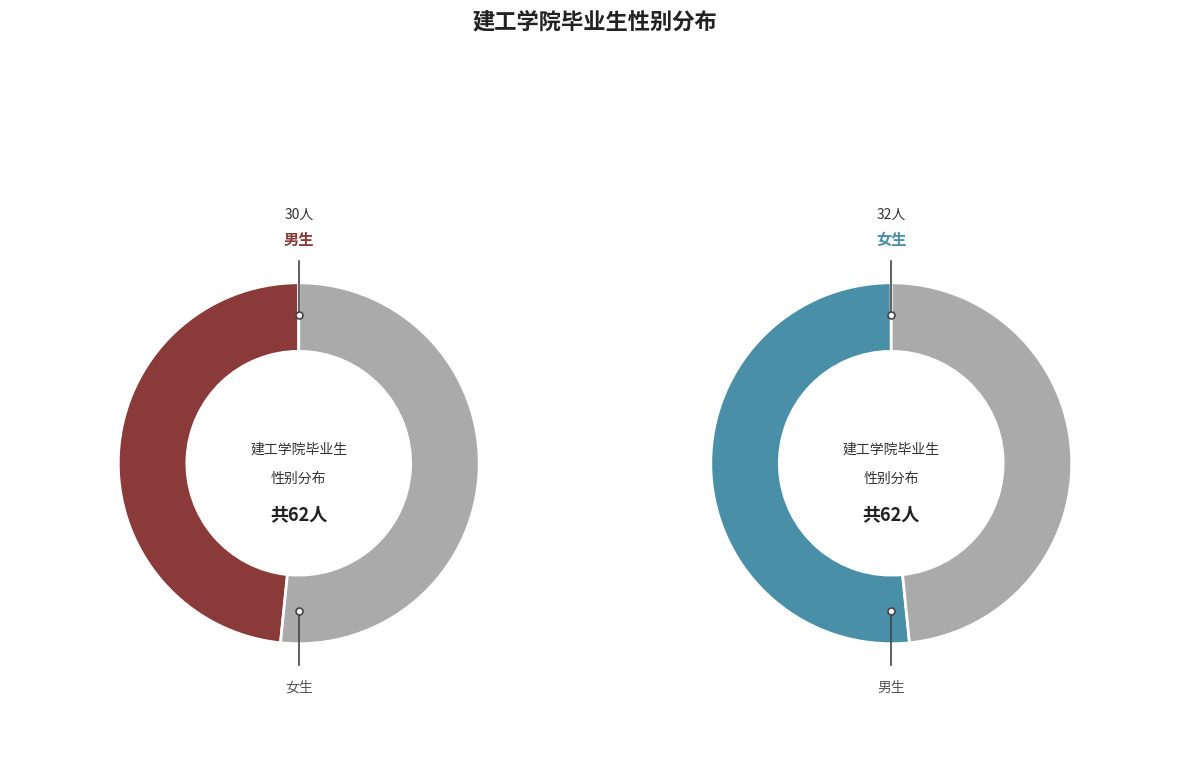

To the nearest percent, what is the difference between the 男 and 女 slice percentages?

3%